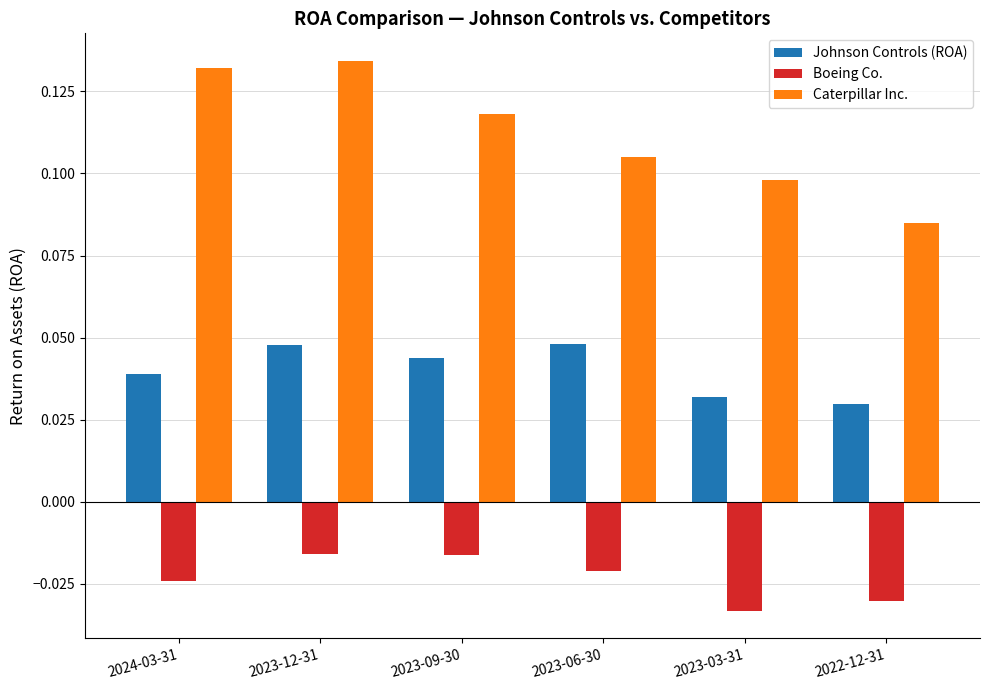

Which series changed the most between 2024-03-31 and 2022-12-31?

Caterpillar Inc.